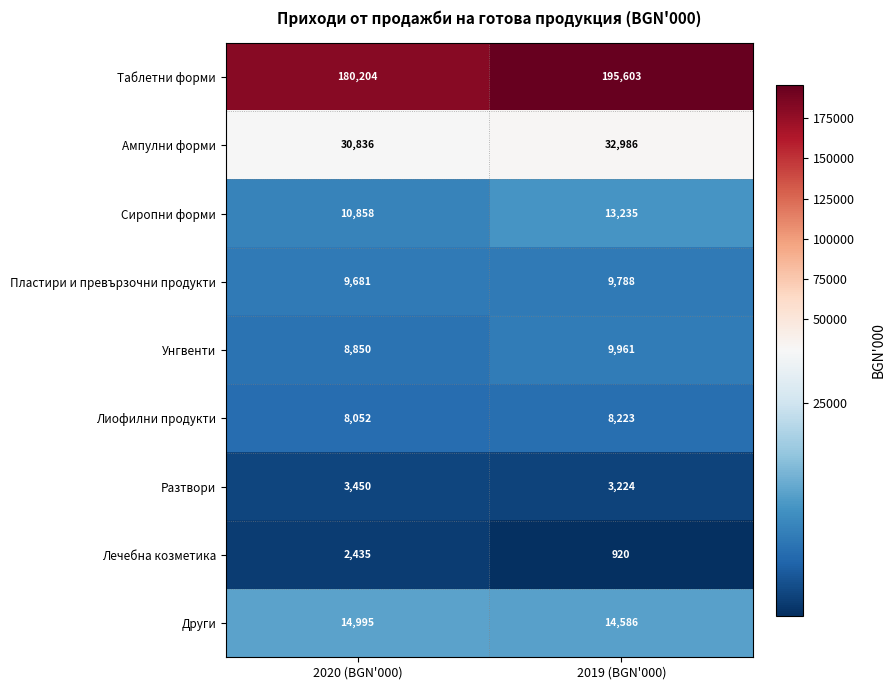

How many categories are shown in the chart?

2